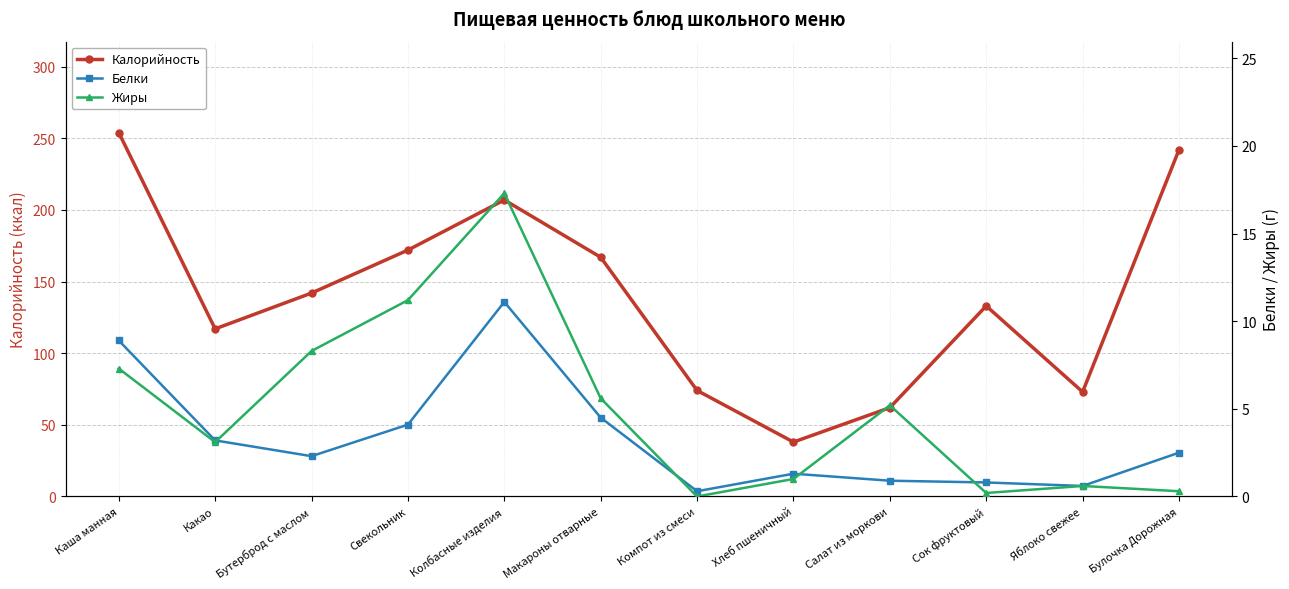

Reading left to right, what are all the values shown in this chart?

Калорийность: Каша манная=254.0	Какао=117.0	Бутерброд с маслом=142.0	Свекольник=172.0	Колбасные изделия=207.0	Макароны отварные=167.0	Компот из смеси=74.0	Хлеб пшеничный=38.0	Салат из моркови=62.0	Сок фруктовый=133.0	Яблоко свежее=73.0	Булочка Дорожная=242.0
Белки: Каша манная=8.9	Какао=3.2	Бутерброд с маслом=2.3	Свекольник=4.1	Колбасные изделия=11.1	Макароны отварные=4.5	Компот из смеси=0.3	Хлеб пшеничный=1.3	Салат из моркови=0.9	Сок фруктовый=0.8	Яблоко свежее=0.6	Булочка Дорожная=2.5
Жиры: Каша манная=7.3	Какао=3.1	Бутерброд с маслом=8.3	Свекольник=11.2	Колбасные изделия=17.3	Макароны отварные=5.6	Компот из смеси=0.0	Хлеб пшеничный=1.0	Салат из моркови=5.2	Сок фруктовый=0.2	Яблоко свежее=0.6	Булочка Дорожная=0.3